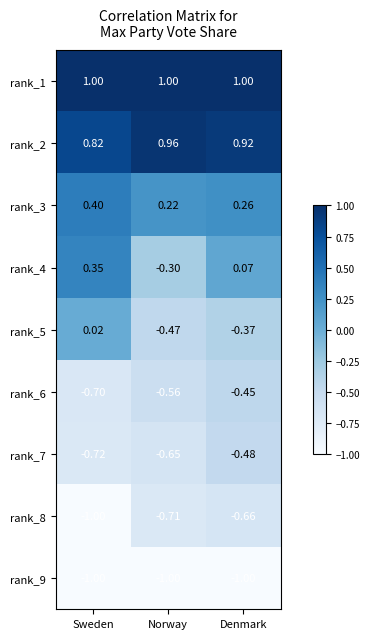

Where is rank_4 nearest to the value 0?

Denmark